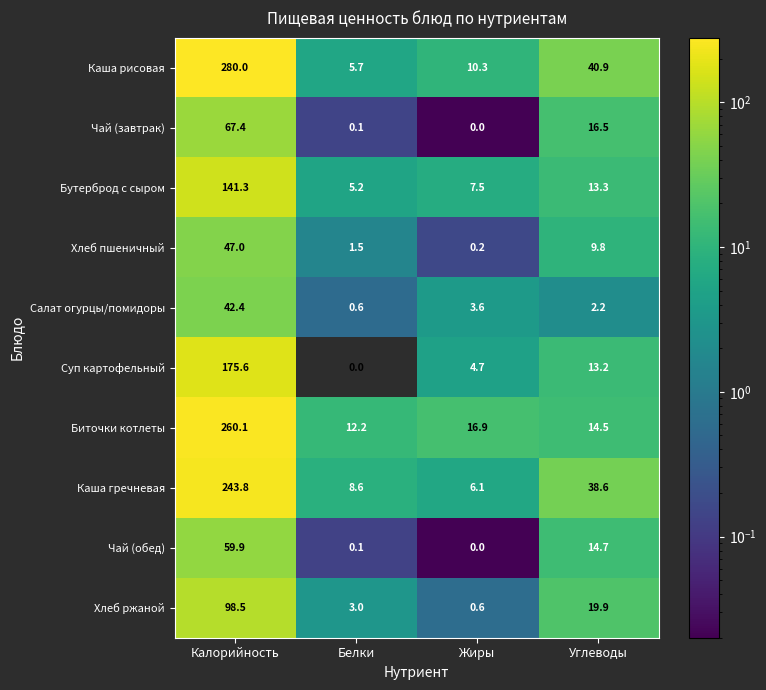

List the series in order of their peak value, highest first.

Каша рисовая, Биточки котлеты, Каша гречневая, Суп картофельный, Бутерброд с сыром, Хлеб ржаной, Чай (завтрак), Чай (обед), Хлеб пшеничный, Салат огурцы/помидоры